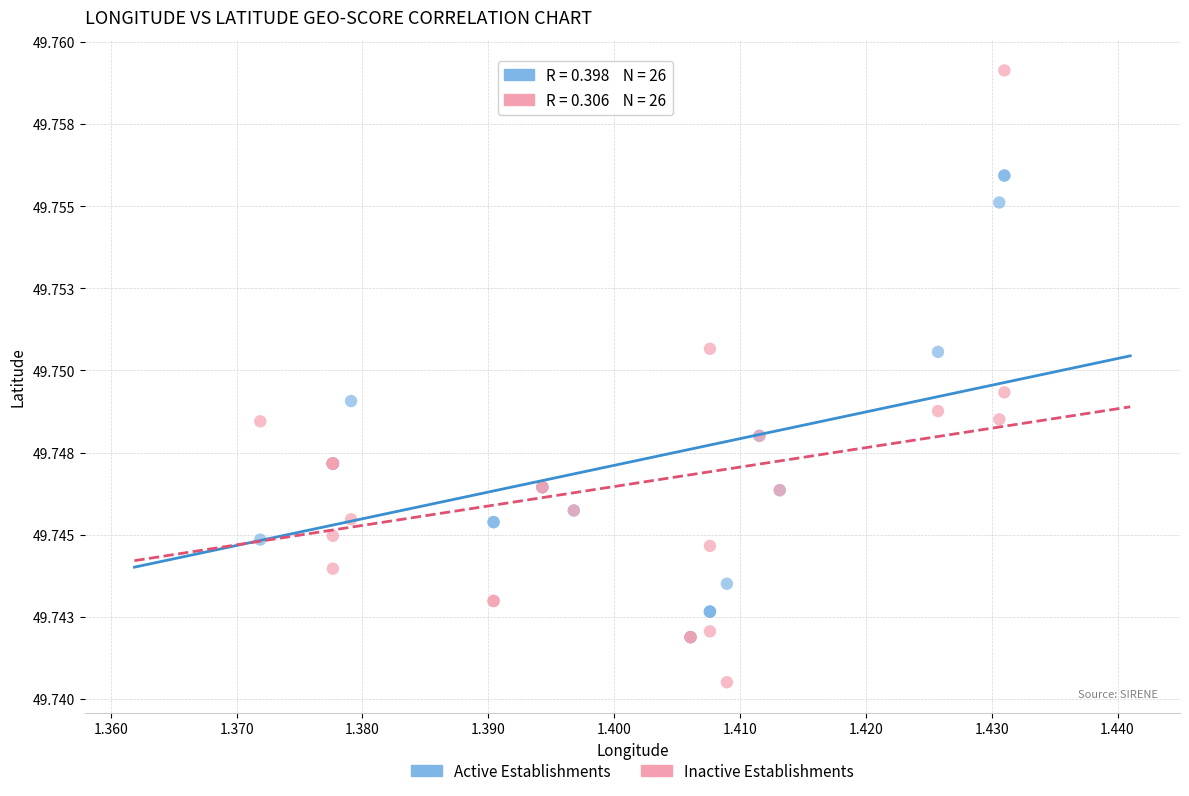

Which series contains the highest Y value?

Inactive Establishments